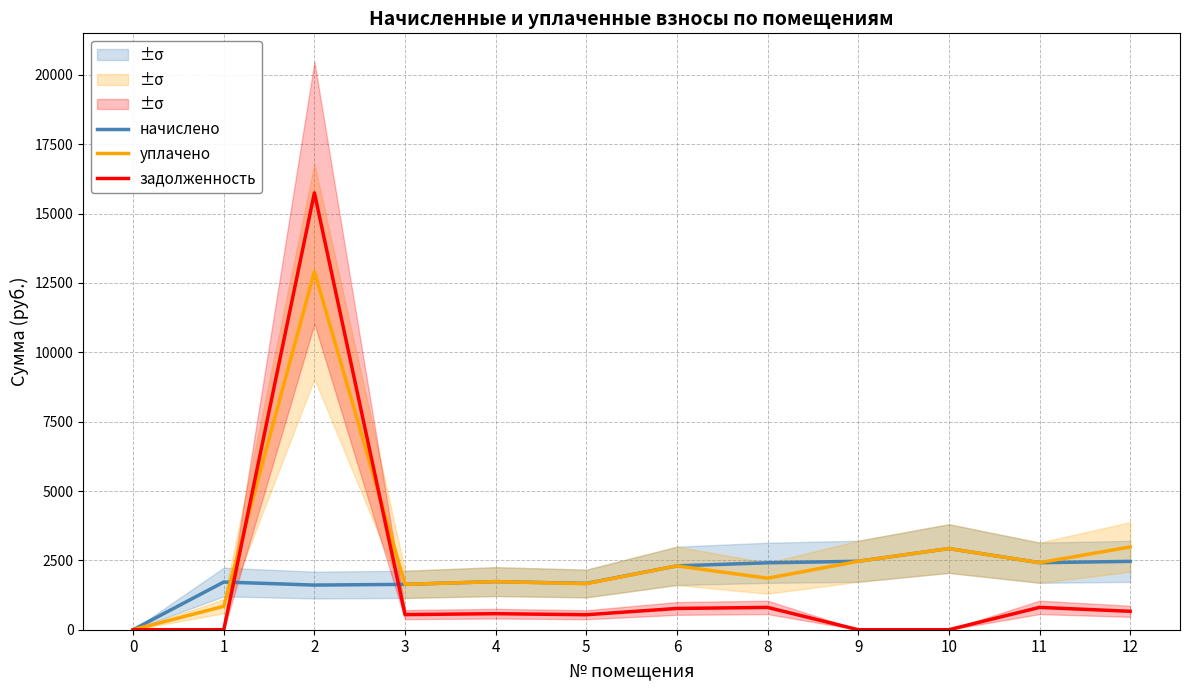

How many values in the задолженность series are below 578?

6